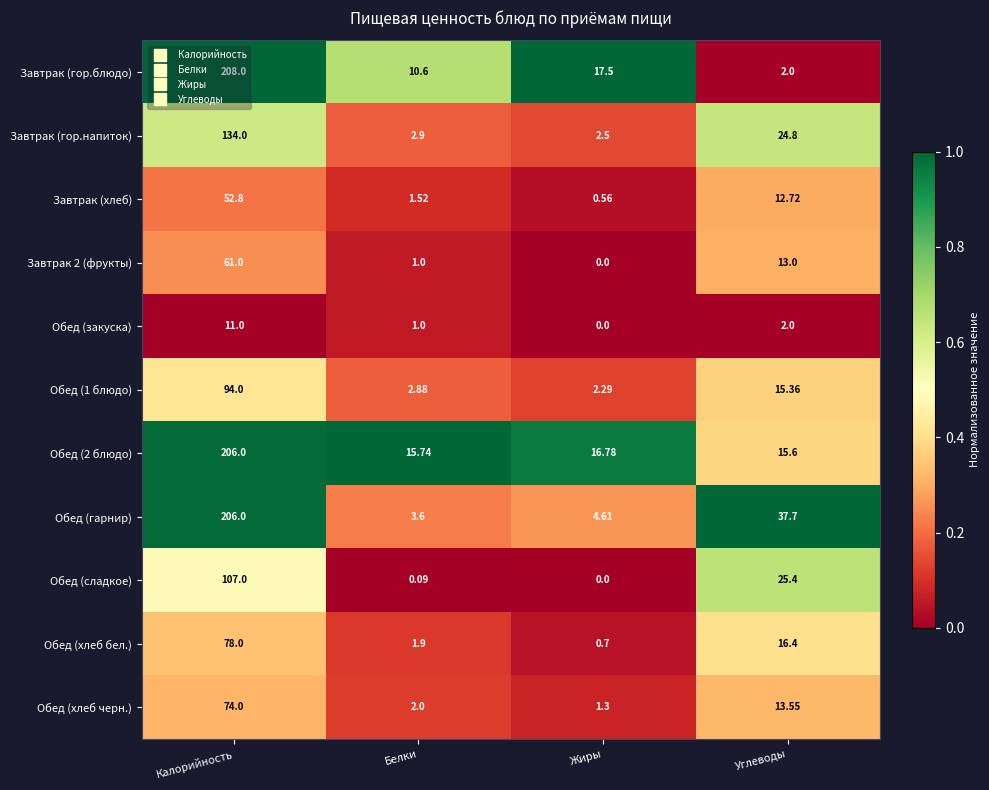

At which category is the sum across all series the highest?

Калорийность